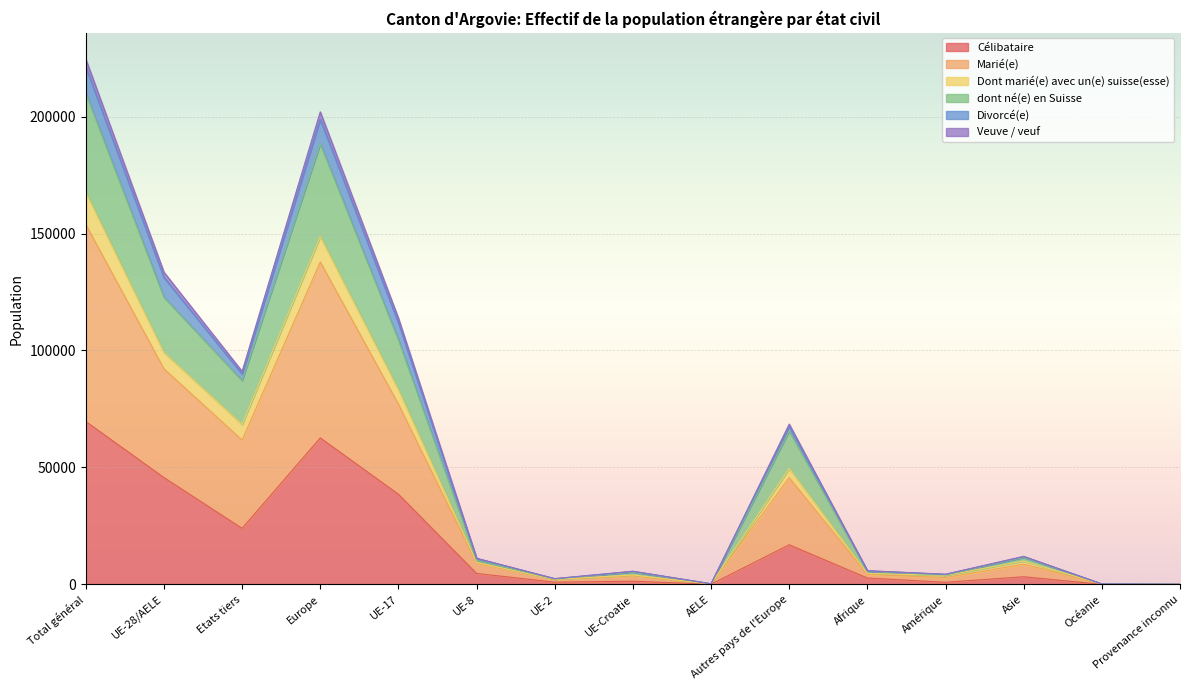

How many lines are shown in the chart?

6